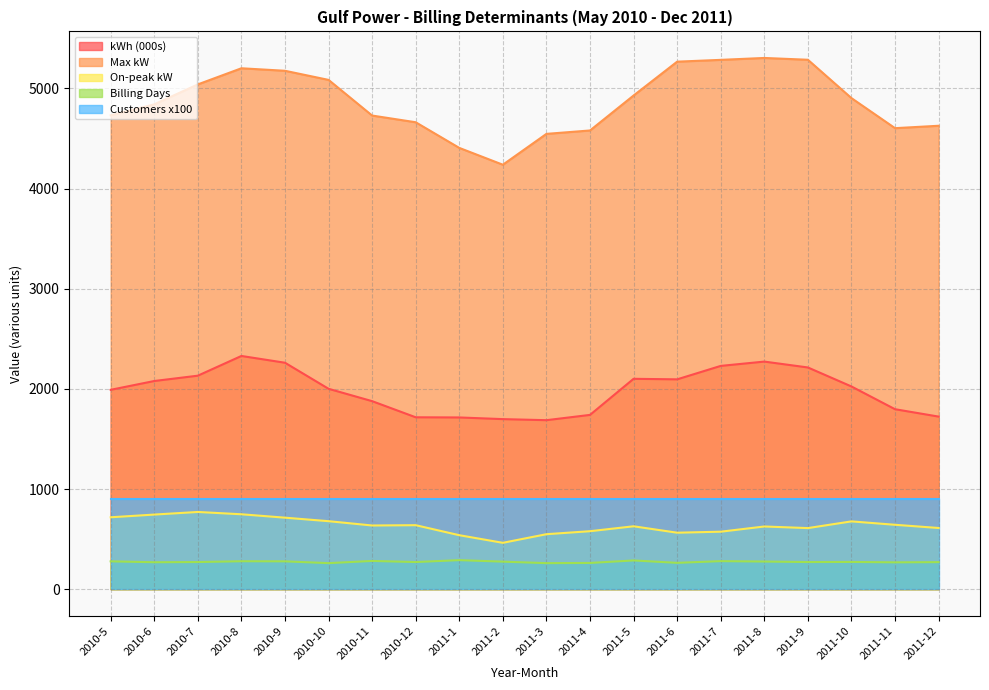

True or false: Billing Days has more than 1 interior local peaks.

True